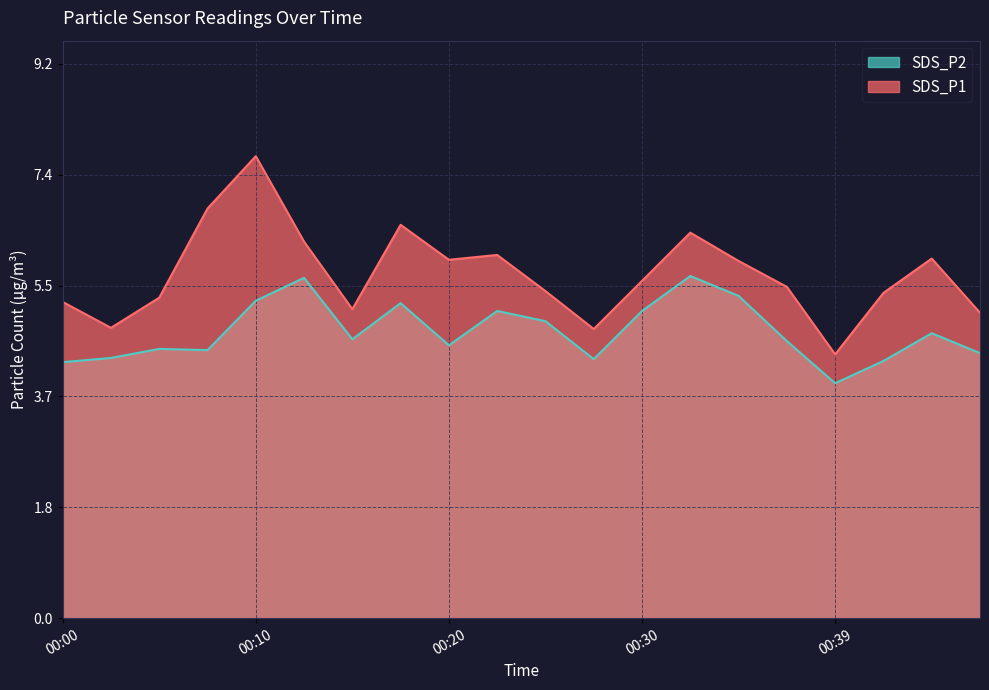

Which series has the widest spread of values?

SDS_P1